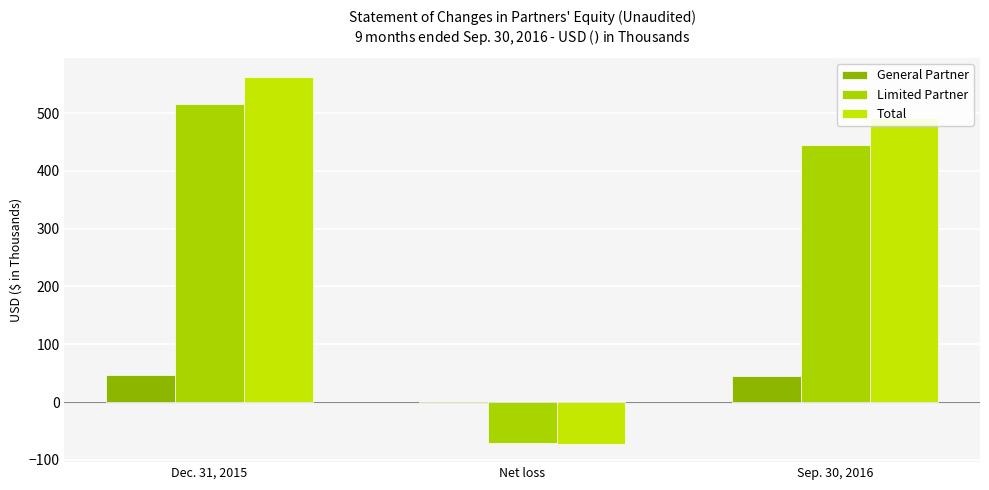

Which series has the widest spread of values?

Total